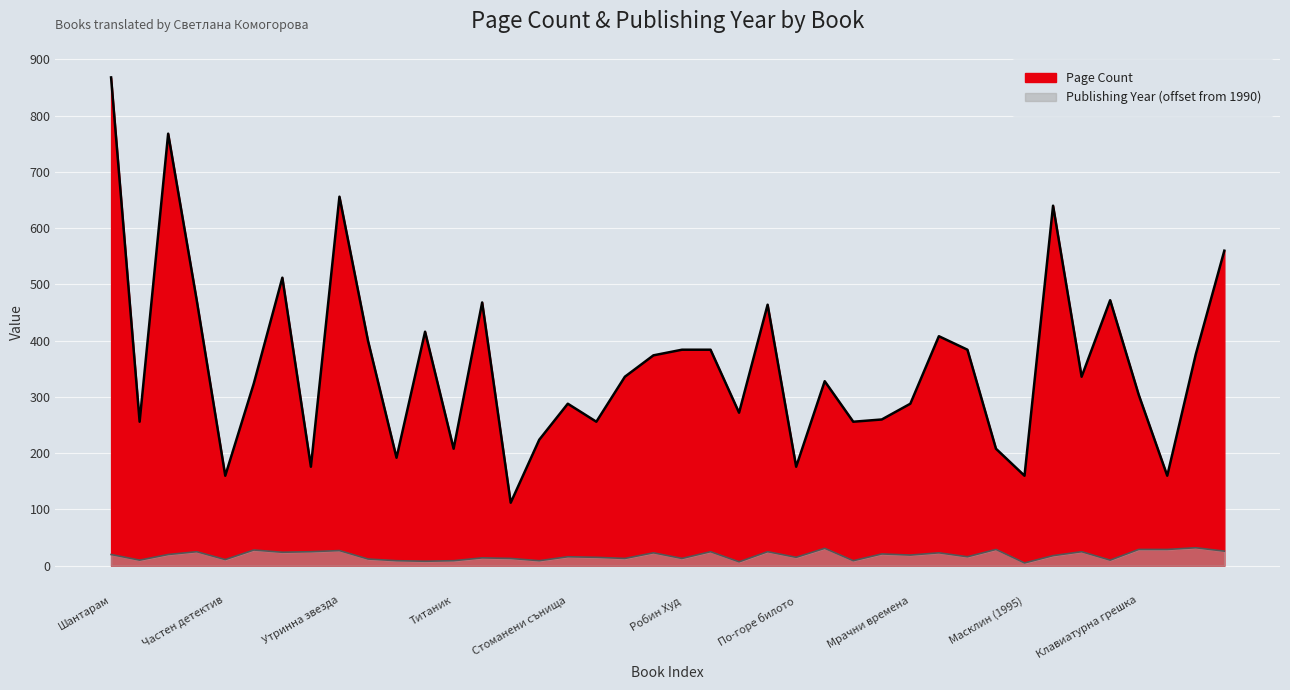

Reading right to left, list all the values displayed in this chart.

Page Count: Златен син=560	Как прекрасни бяхме=376	Килимените хора=160	Клавиатурна грешка=304	Кръчмата=472	Легенди за страстта=336	Лъжите на Локи=640	Масклин (1995)=160	Масклин (2019)=208	Мечо Пух=384	Морелси=408	Мрачни времена=288	Невидими изчадия=260	Нострадамус=256	Пещерният човек=328	По-горе билото=176	Посланическото градче=464	Последният защитник=272	Призрачно=384	Робин Худ=384	Рога=374	Снежанка=336	Сребърният клин=256	Стоманени сънища=288	Страта=224	Сърцето=112	Сянката на Ендър=468	Титаник=208	Трилогия за номите=416	Тъмната страна=192	Убежище=400	Утринна звезда=656	Франи и Зуи=176	Царицата=512	Цинковите момчета=324	Частен детектив=160	Червен изгрев=472	Червени морета=768	Черният трон=256	Шантарам=868
Publishing Year: Златен син=26	Как прекрасни бяхме=32	Килимените хора=29	Клавиатурна грешка=29	Кръчмата=10	Легенди за страстта=25	Лъжите на Локи=18	Масклин (1995)=5	Масклин (2019)=29	Мечо Пух=16	Морелси=23	Мрачни времена=19	Невидими изчадия=21	Нострадамус=9	Пещерният човек=31	По-горе билото=15	Посланическото градче=25	Последният защитник=7	Призрачно=25	Робин Худ=13	Рога=23	Снежанка=13	Сребърният клин=15	Стоманени сънища=16	Страта=9	Сърцето=13	Сянката на Ендър=14	Титаник=9	Трилогия за номите=8	Тъмната страна=9	Убежище=12	Утринна звезда=27	Франи и Зуи=25	Царицата=24	Цинковите момчета=28	Частен детектив=11	Червен изгрев=25	Червени морета=20	Черният трон=10	Шантарам=20